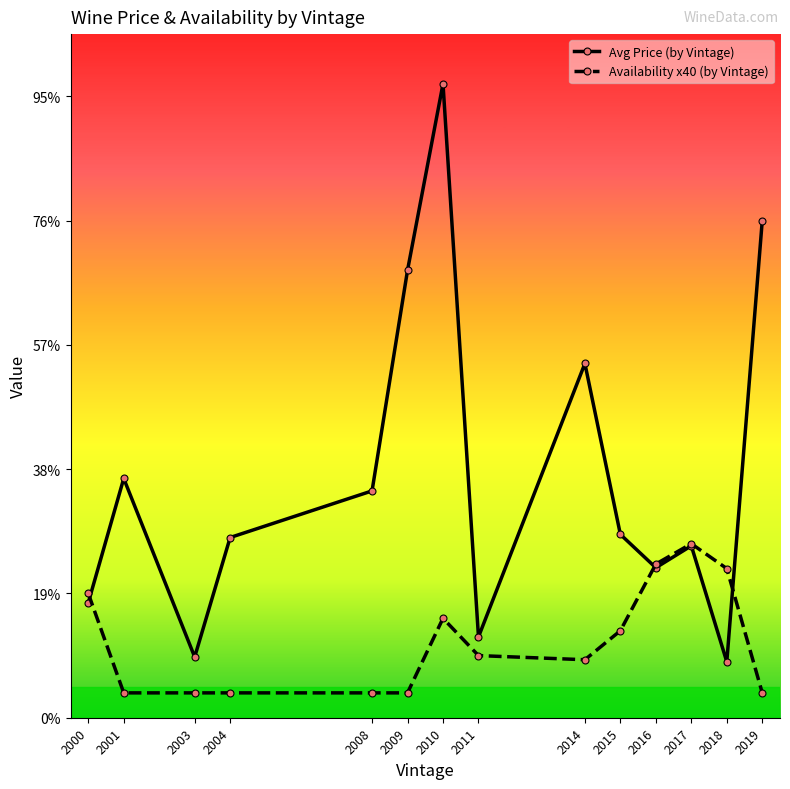

Does the chart have visible grid lines?

No